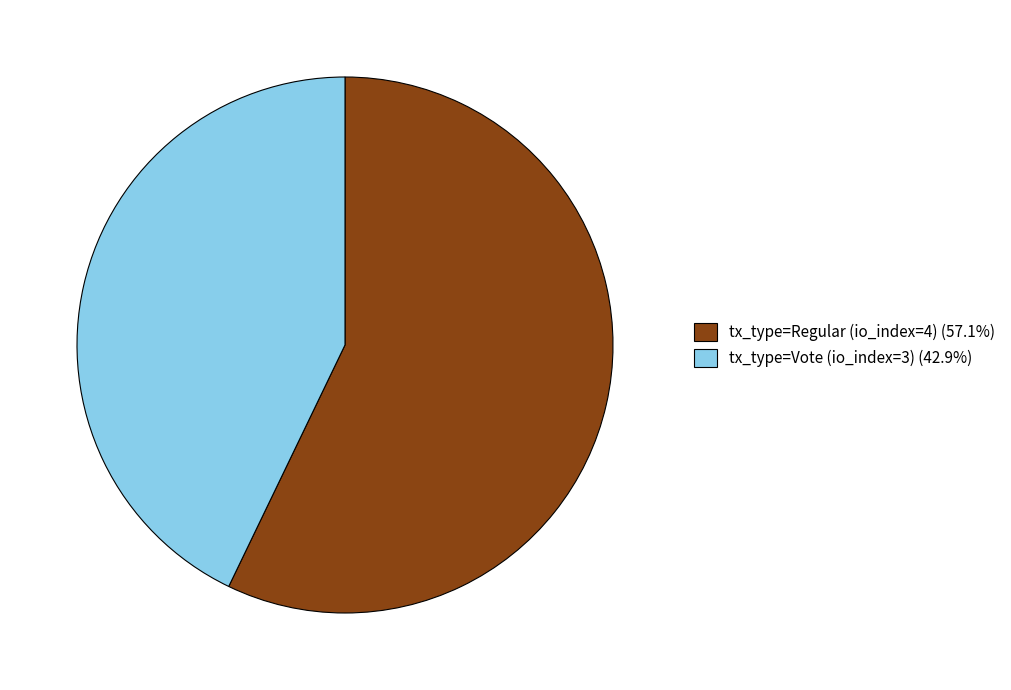

Is the sum of tx_type=Vote (io_index=3) and tx_type=Regular (io_index=4) greater than half?

Yes